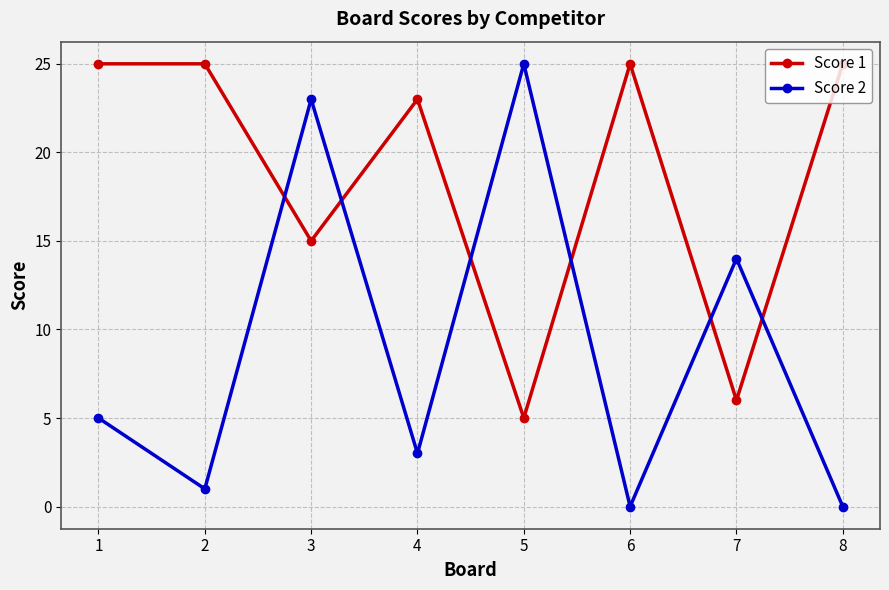

The value of Score 1 at 3 is 4. True or false?

False